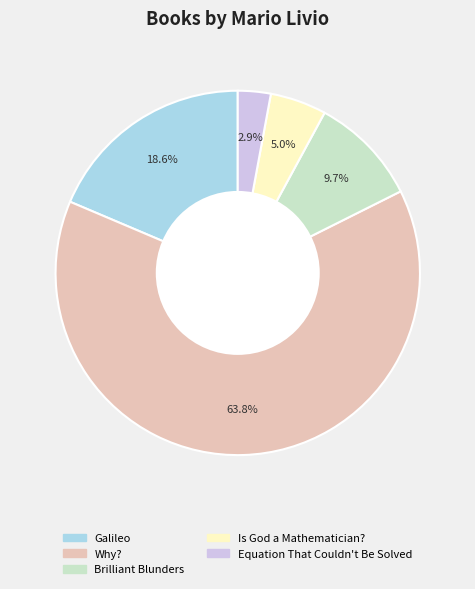

Do Brilliant Blunders and Why? together represent more than half of the pie?

Yes